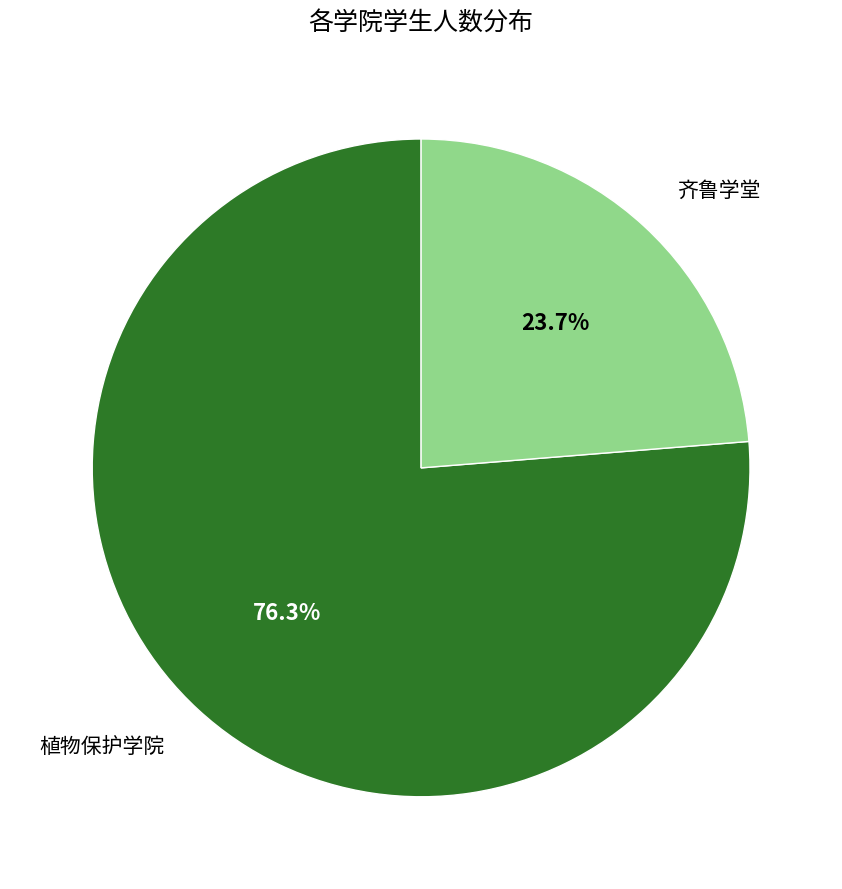

What is the ratio of the value at 植物保护学院 to the value at 齐鲁学堂?

3.2